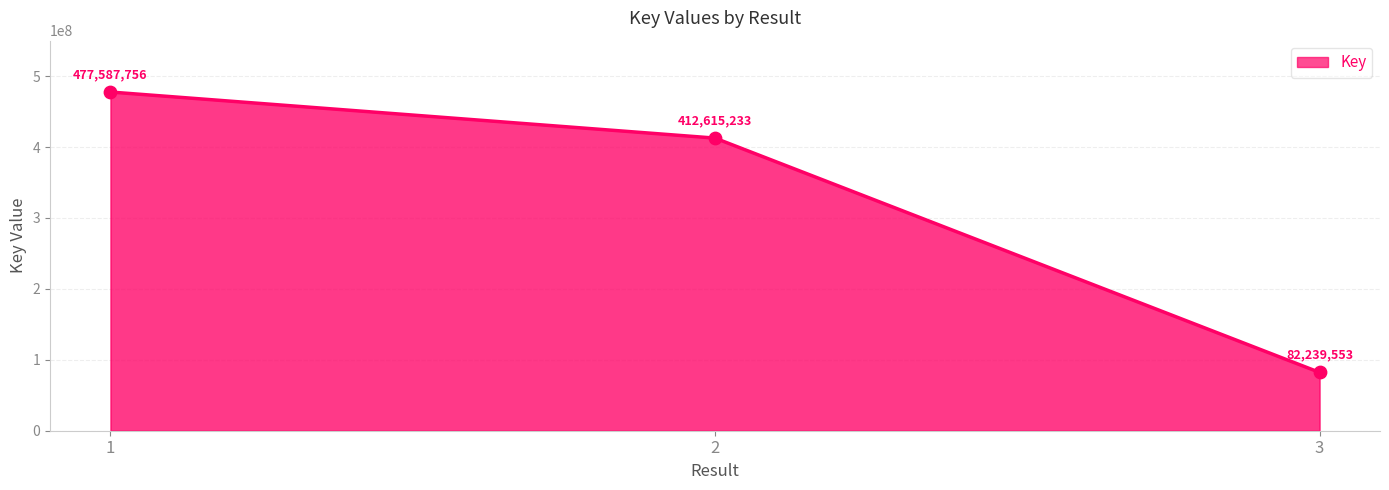

What is the change in value from 1 to 2?

-64972523